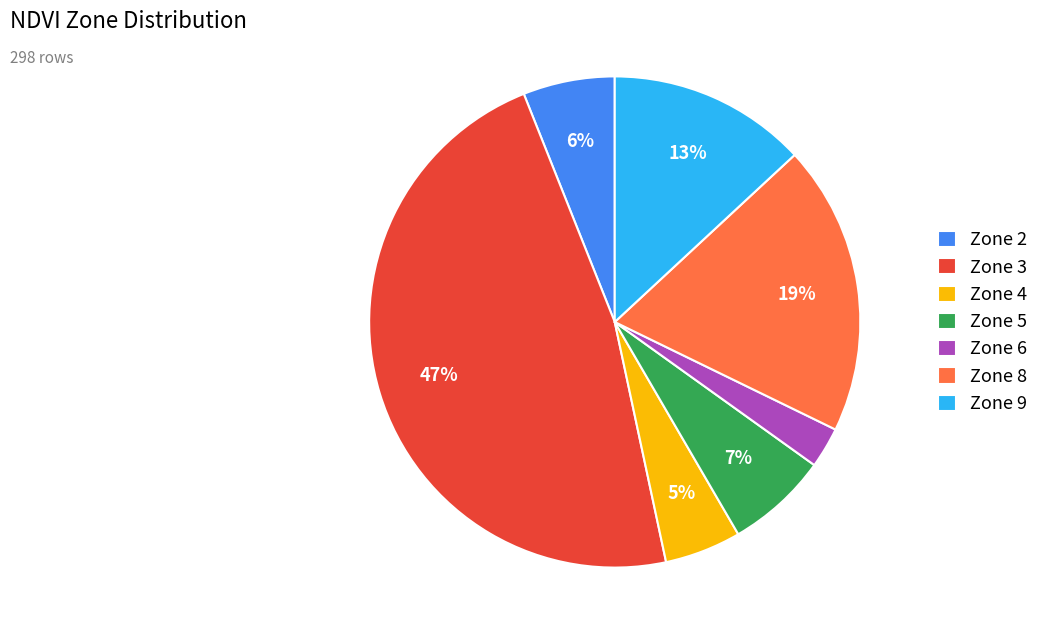

Between Zone 5 and Zone 6, which is larger?

Zone 5